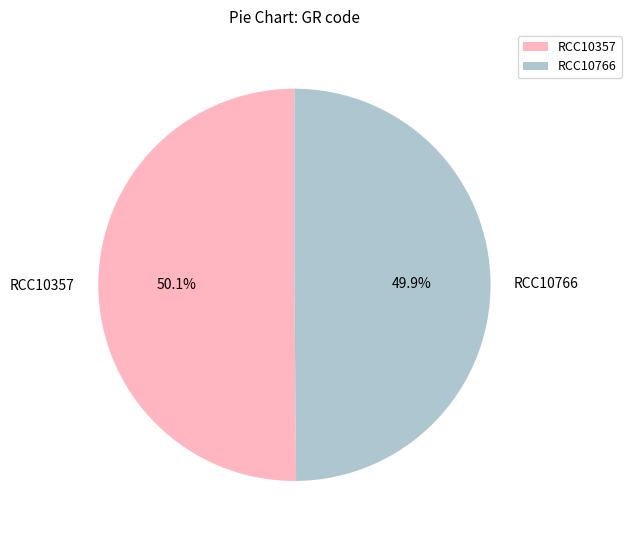

Does any single category account for the majority?

Yes